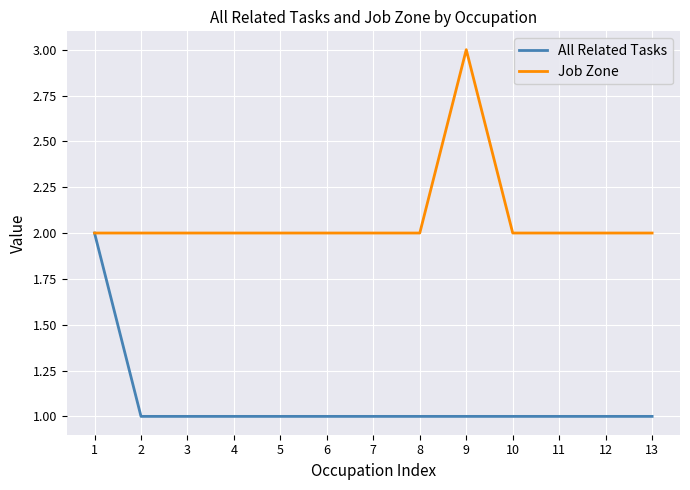

List the series in order of their peak value, lowest first.

All Related Tasks, Job Zone